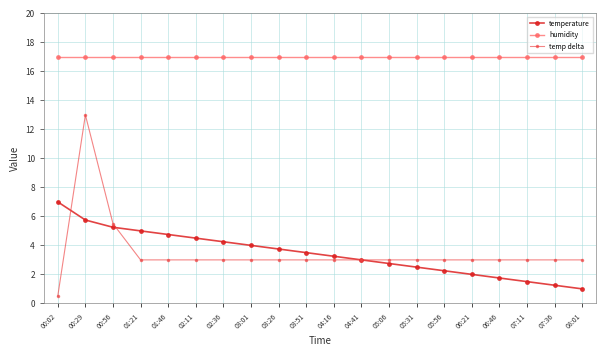

At which category is the sum across all series the highest?

00:29